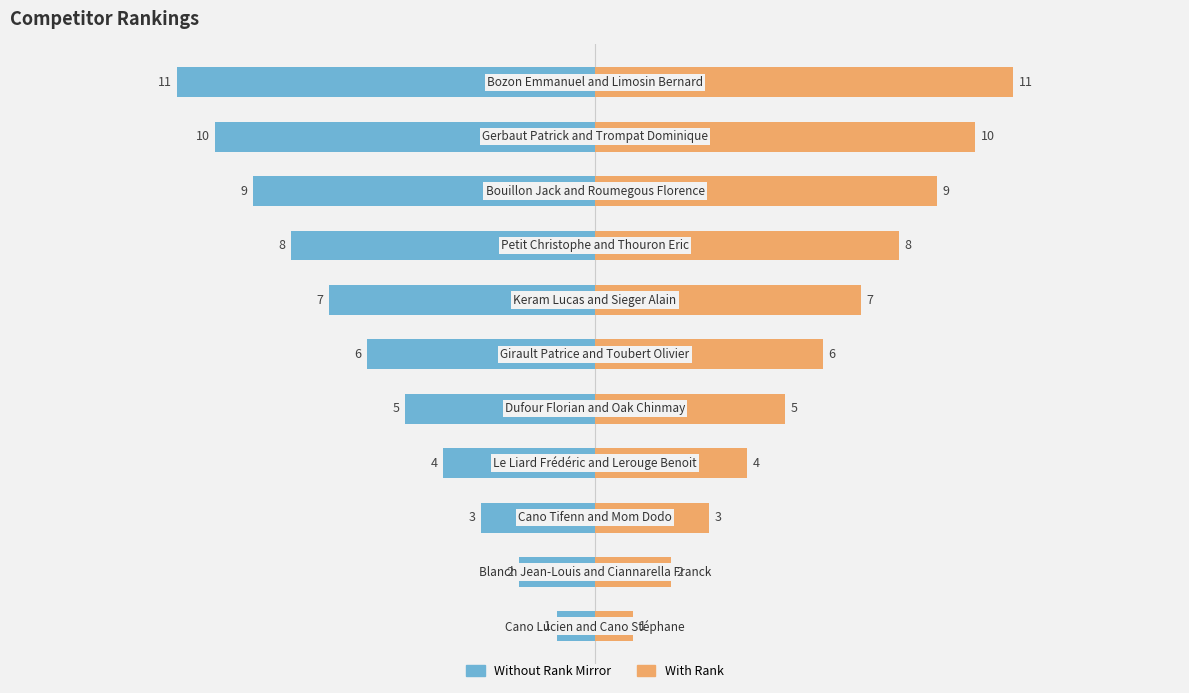

What is the difference between the second highest and second lowest values in the Rank (Left) series?

8